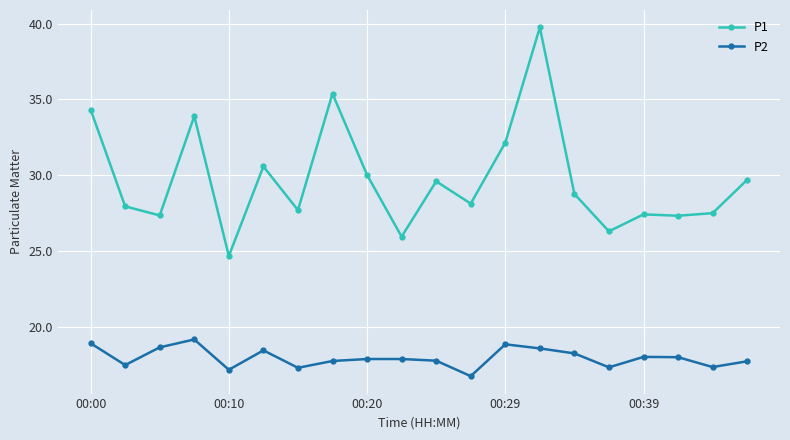

List the series in order of their peak value, highest first.

P1, P2